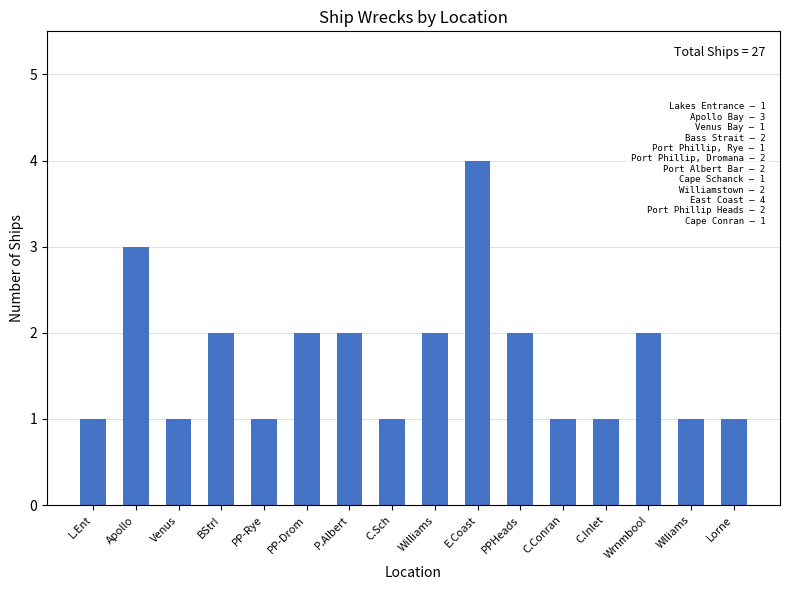

What is the value of the 3rd bar from the left?

1